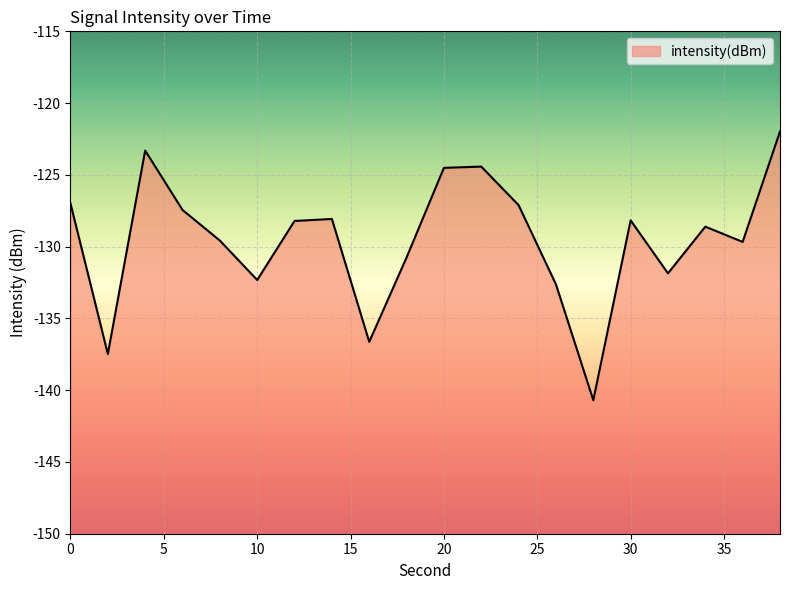

How many distinct data groups are displayed?

1